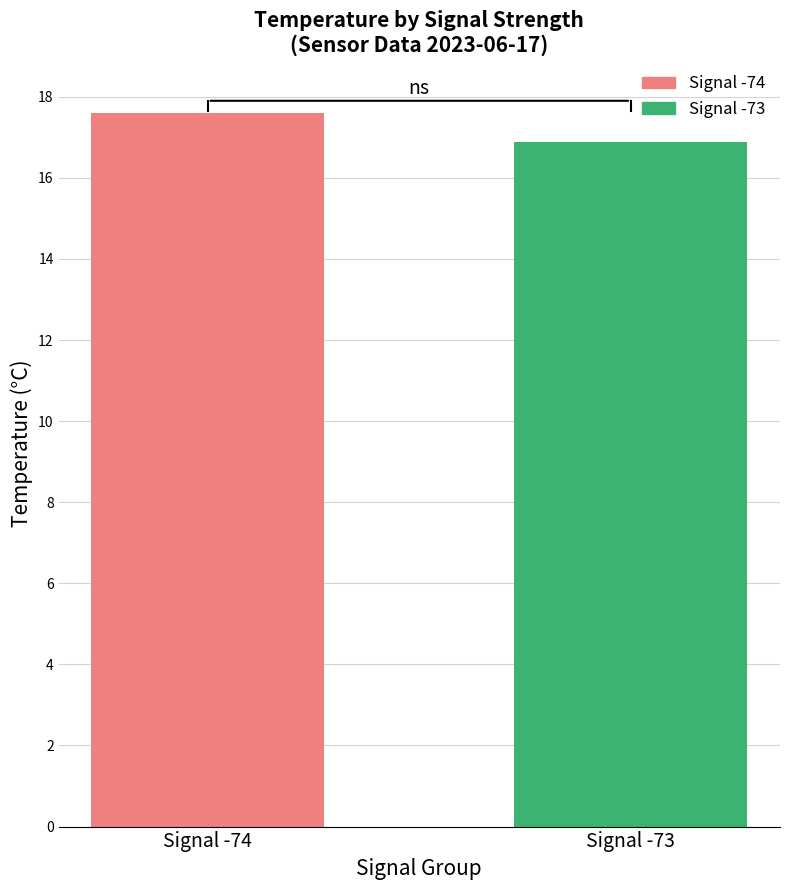

Does the chart contain any negative values?

No